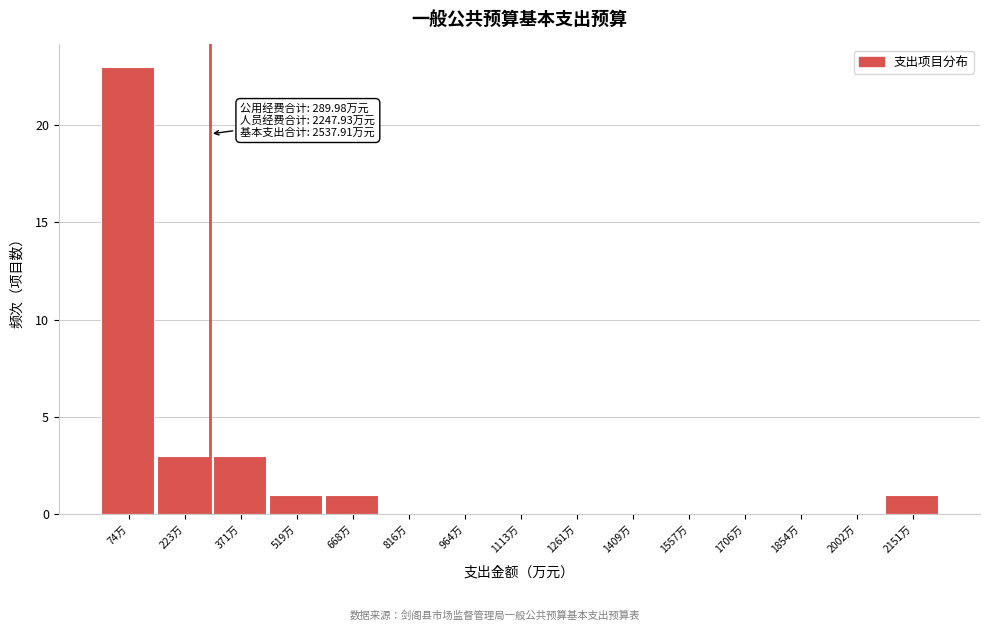

Over which range of the x-axis is the bar tallest?

0 to 140